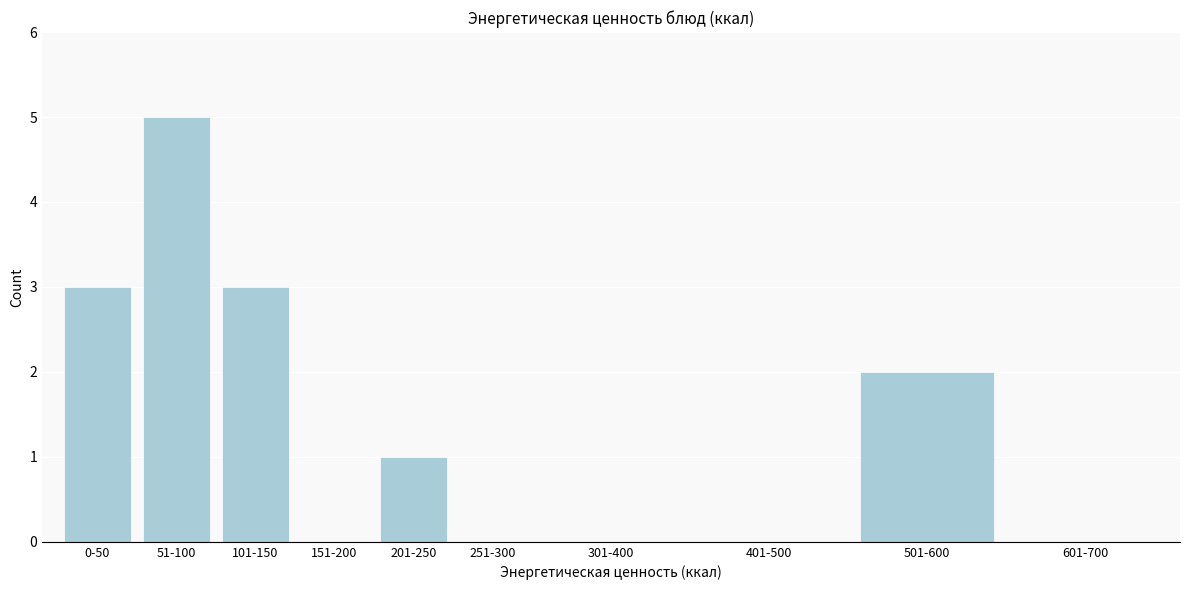

Reading left to right, what are all the values shown in this chart?

0-50=3	51-100=5	101-150=3	151-200=0	201-250=1	251-300=0	301-400=0	401-500=0	501-600=2	601-700=0